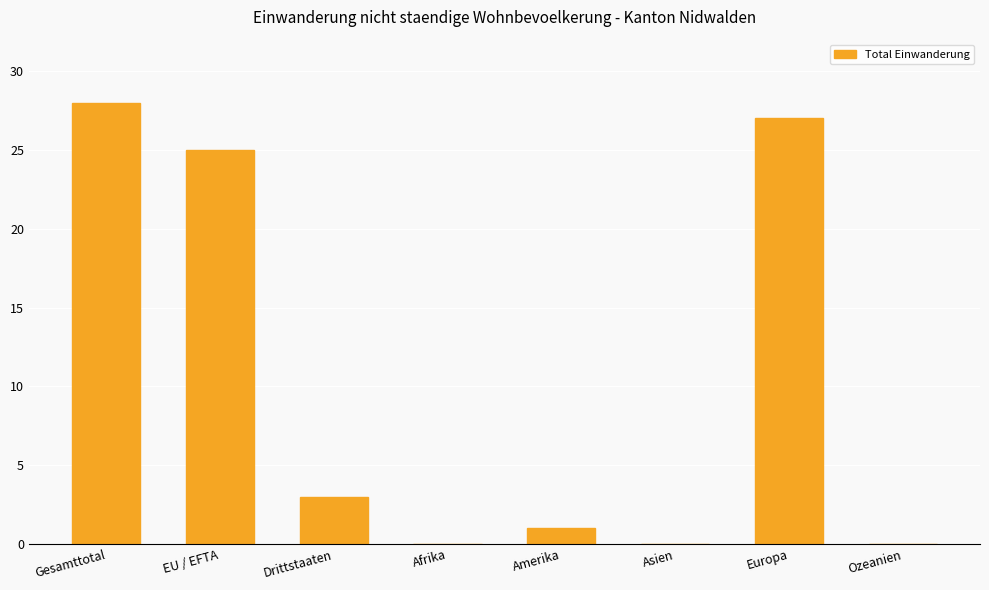

What is the sum of the values at Drittstaaten and Asien?

3